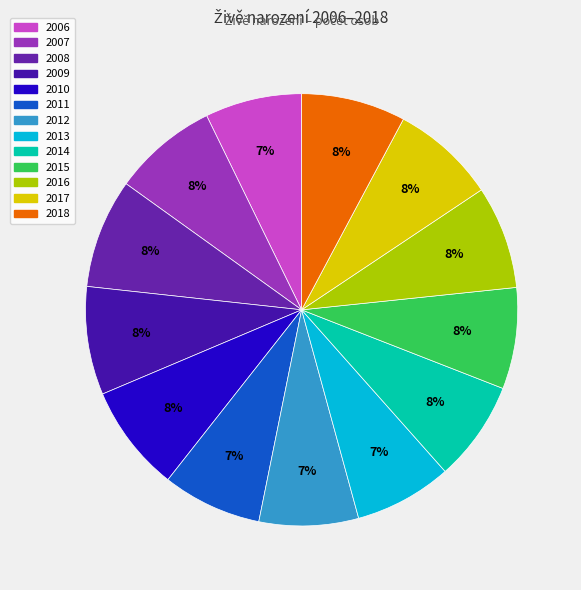

Does 2010 represent more than half of the total?

No